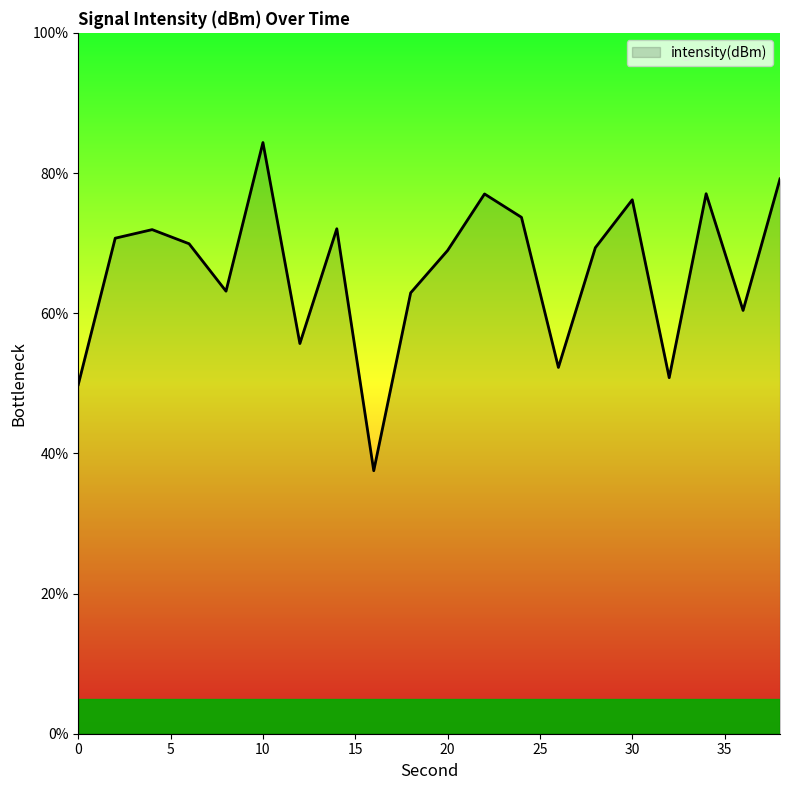

True or false: the data has more than 2 interior local peaks.

True